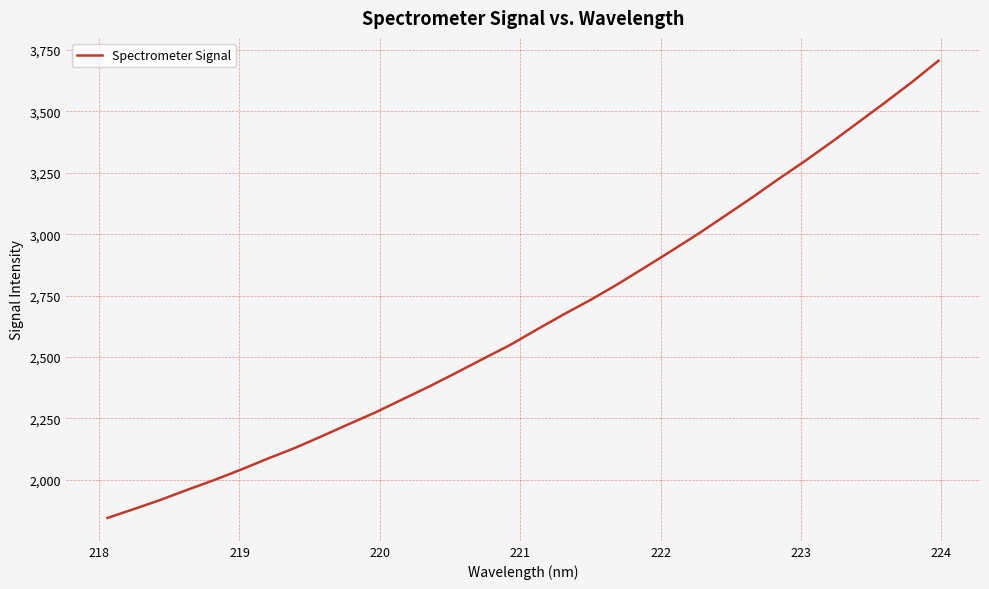

What is the maximum value shown in the chart?

3706.5